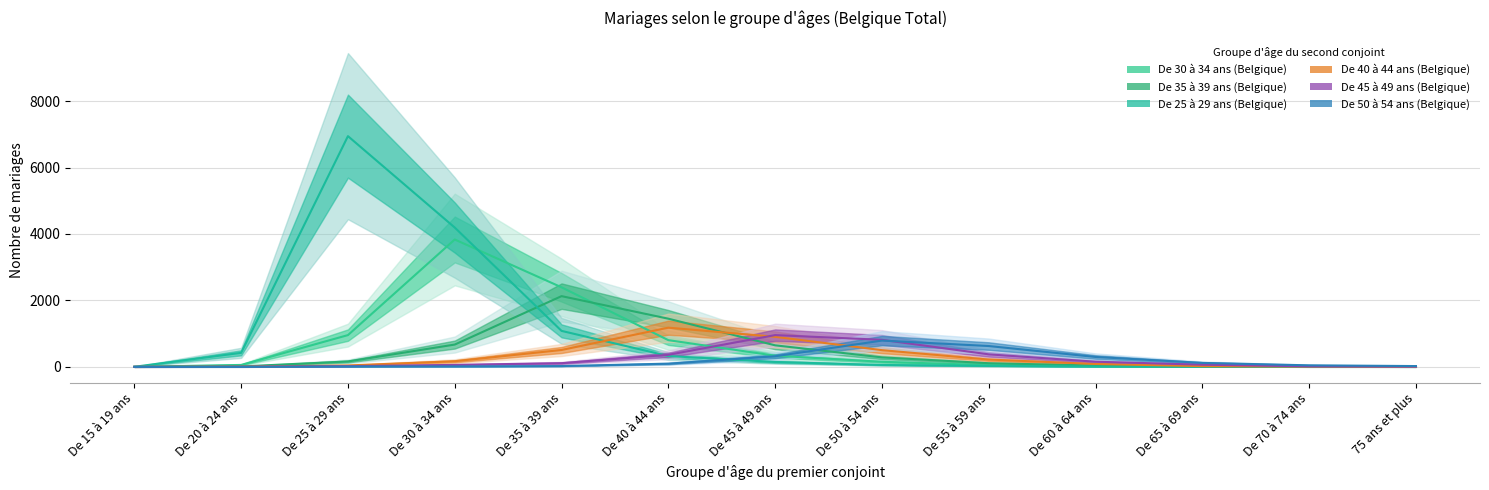

The De 45 à 49 ans (Belgique) series shows 21 at De 25 à 29 ans. True or false?

True